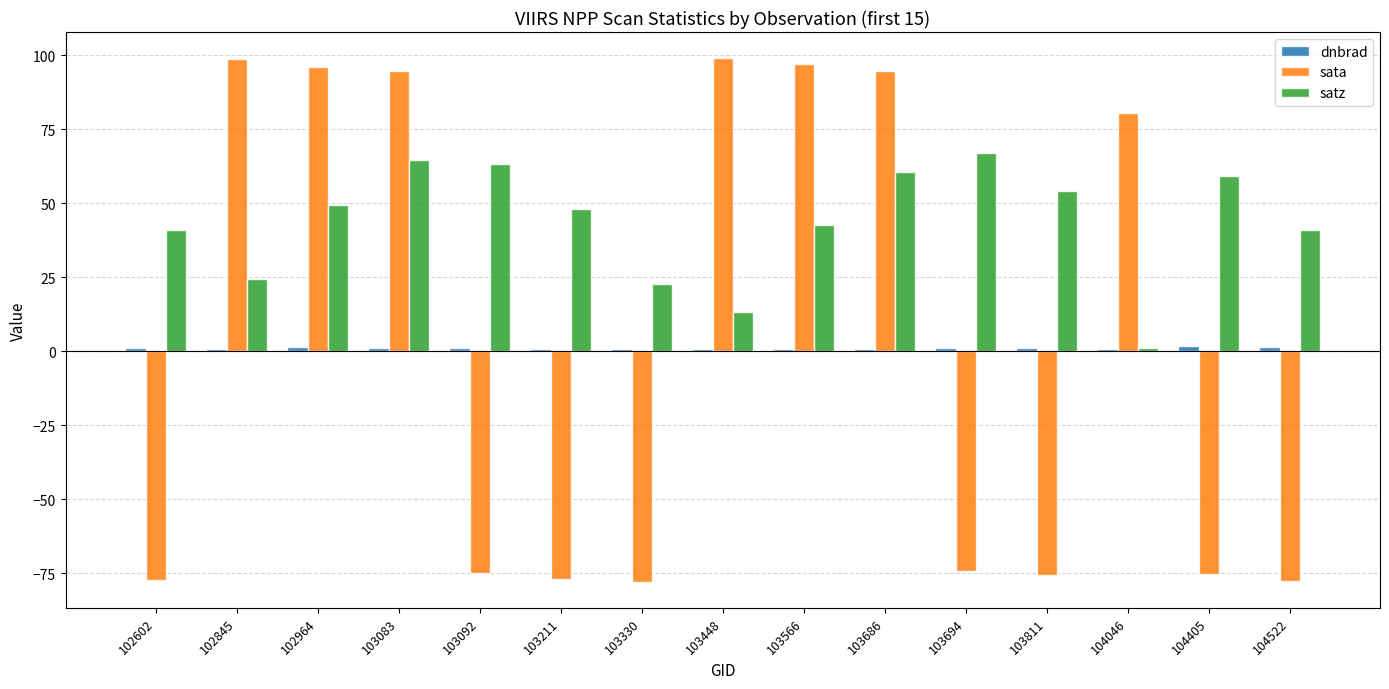

Is it true that satz equals 59.1 at 104405?

True